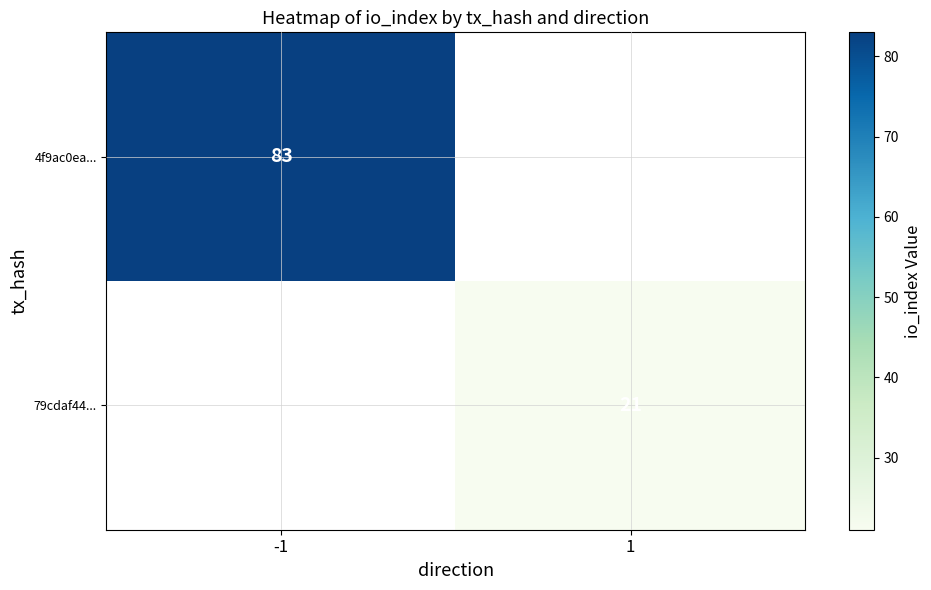

Is the value of 79cdaf44... at 1 greater than the value of 4f9ac0ea... at -1?

No